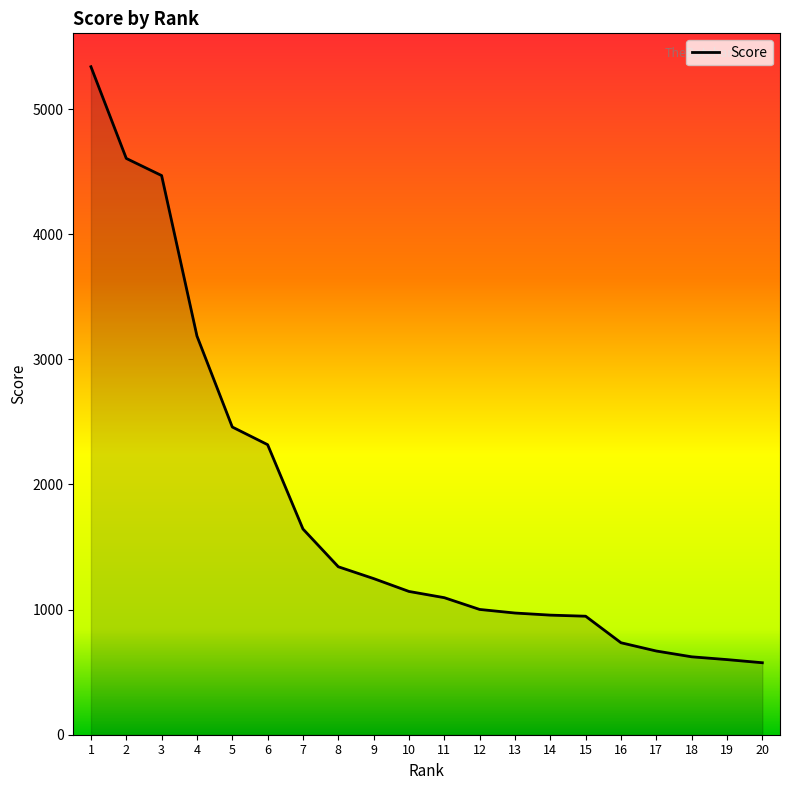

What is the ratio of the value at 10 to the value at 18?

1.8